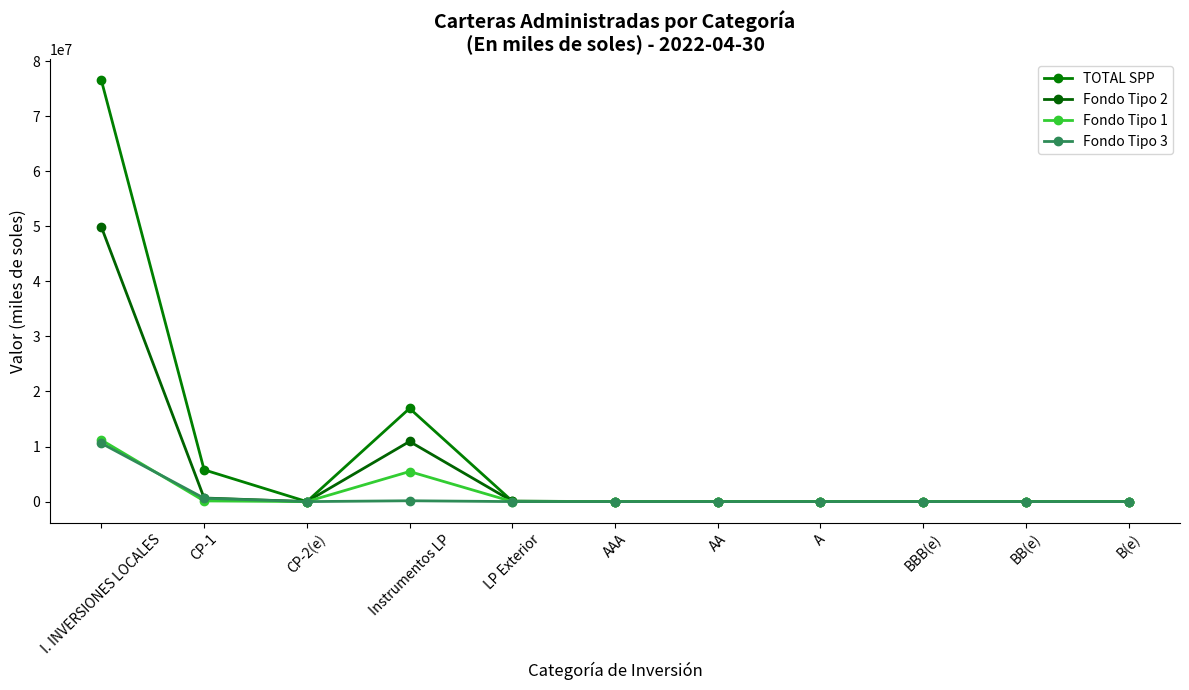

The Fondo Tipo 3 series shows 609189.5 at CP-1. True or false?

True